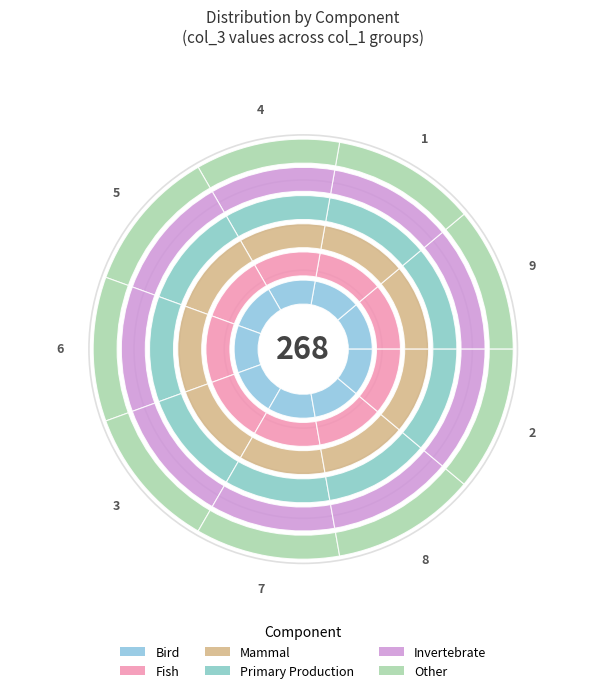

Is col_1=1 the majority of the pie?

No